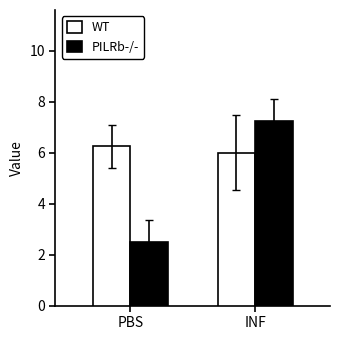

Rank the series by their maximum value, from lowest to highest.

WT, PILRb-/-